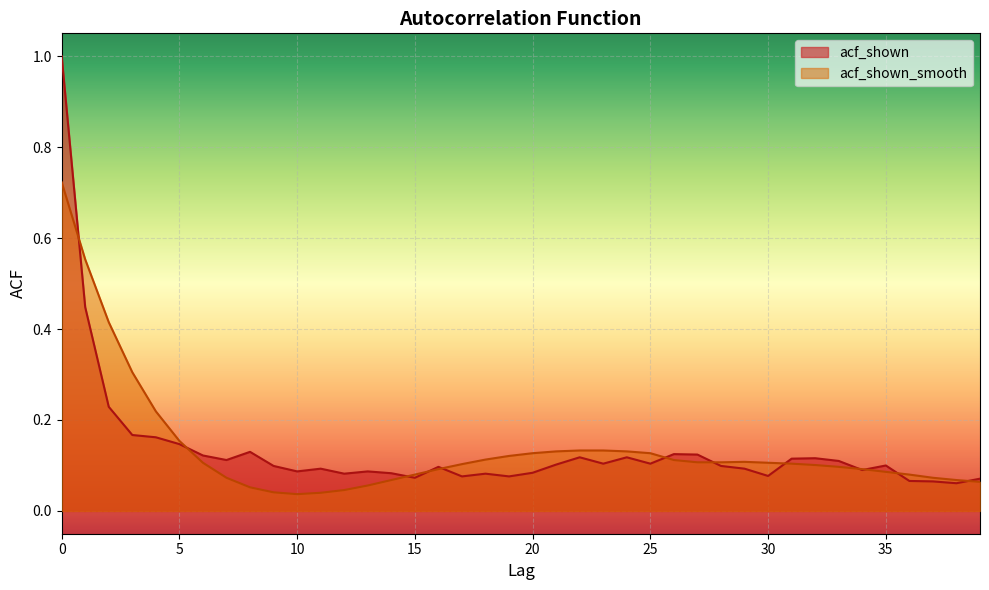

Where is the first local maximum for acf_shown?

8